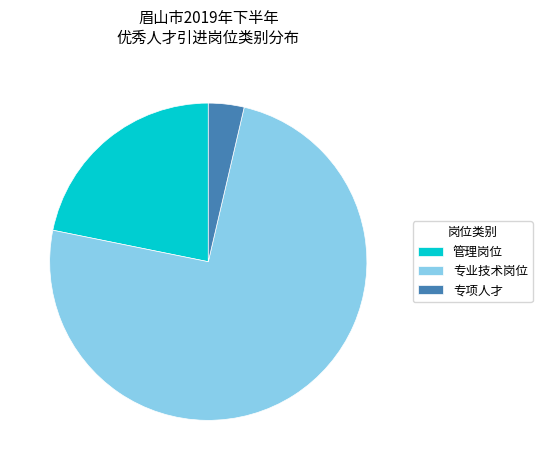

Rank the categories by value from lowest to highest.

专项人才, 管理岗位, 专业技术岗位